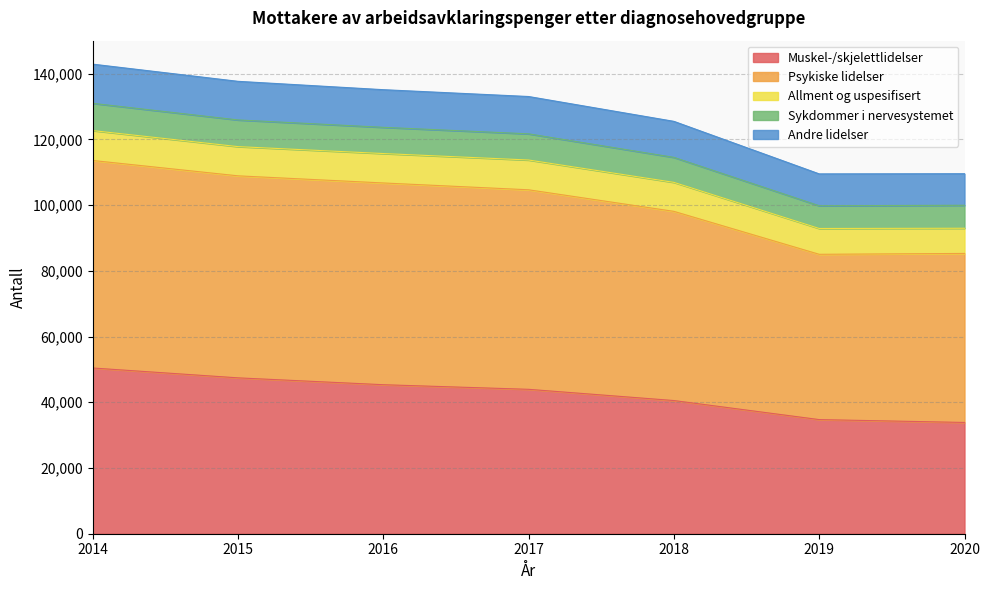

What is the total value across all series at 2020?

109526